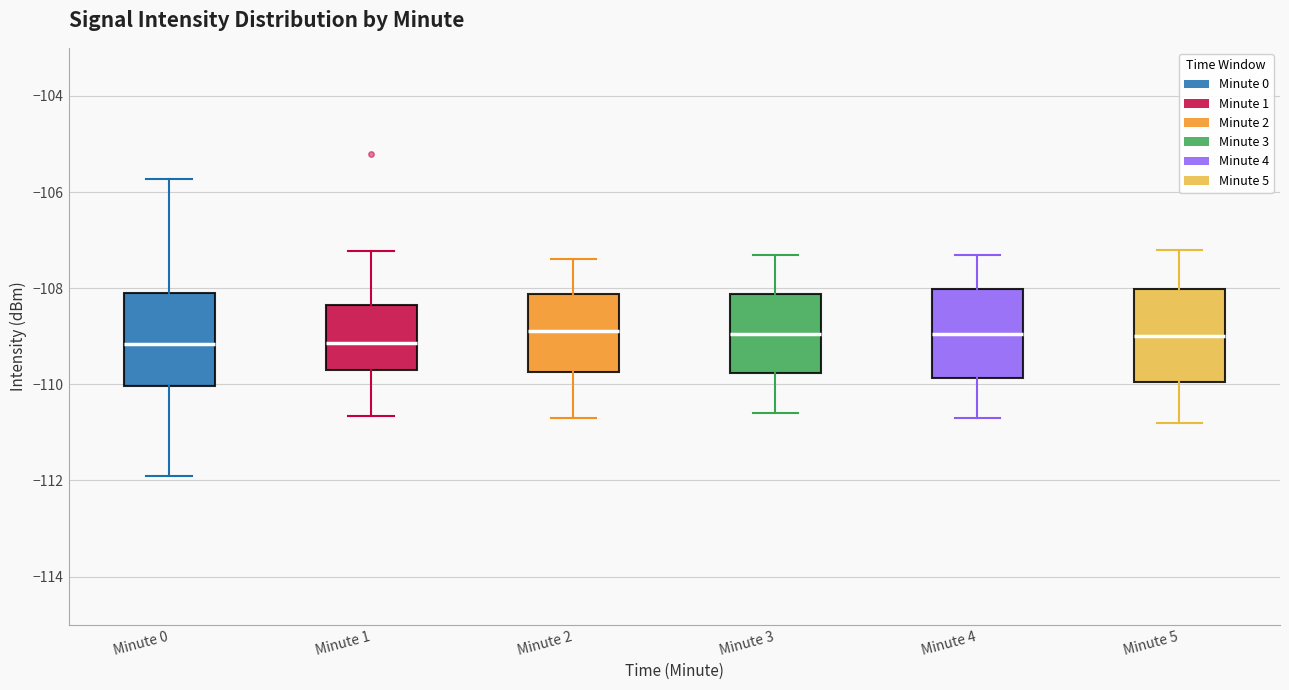

Reading left to right, transcribe this box plot: for each box, give where its median line is, the range the box spans, and where its two whiskers end, as read against the y-axis. The values are not printed on the chart, so give them approximately, as read against the axis.

Minute 0: median -109.2, box -110.0 to -108.0, whiskers -112.0 to -105.8
Minute 1: median -109.2, box -109.6 to -108.4, whiskers -110.6 to -107.2
Minute 2: median -108.8, box -109.8 to -108.2, whiskers -110.6 to -107.4
Minute 3: median -109.0, box -109.8 to -108.2, whiskers -110.6 to -107.2
Minute 4: median -109.0, box -109.8 to -108.0, whiskers -110.6 to -107.2
Minute 5: median -109.0, box -110.0 to -108.0, whiskers -110.8 to -107.2